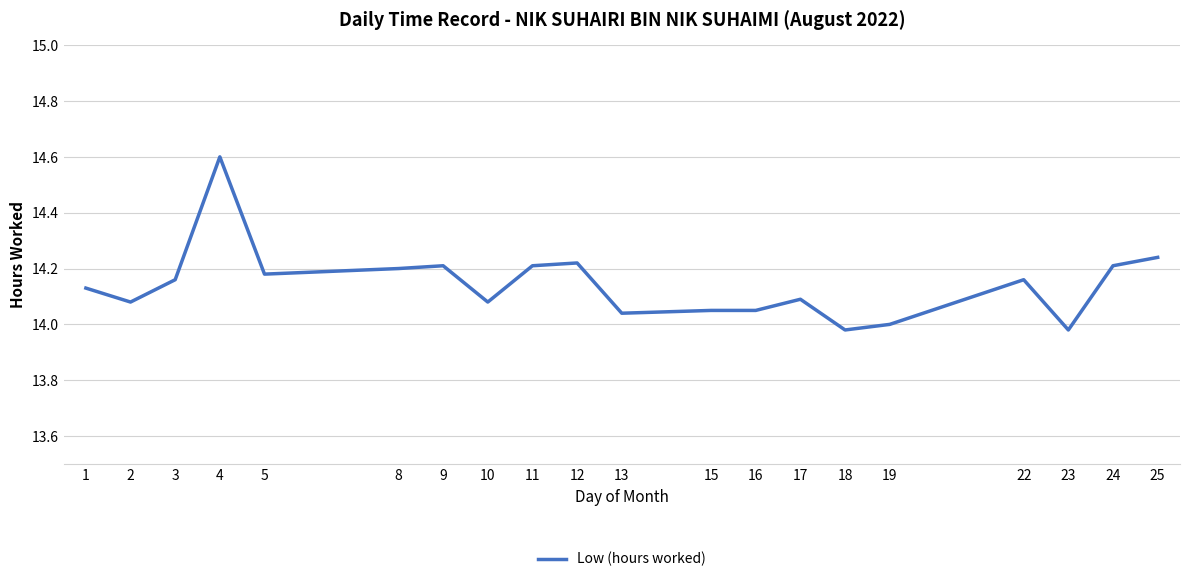

Count the number of categories in the chart.

20